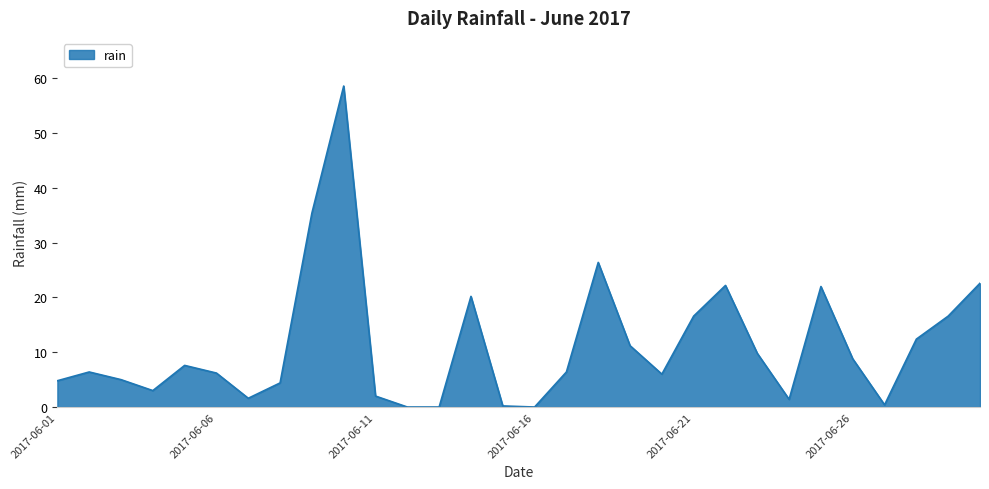

What is the maximum value shown in the chart?

58.6